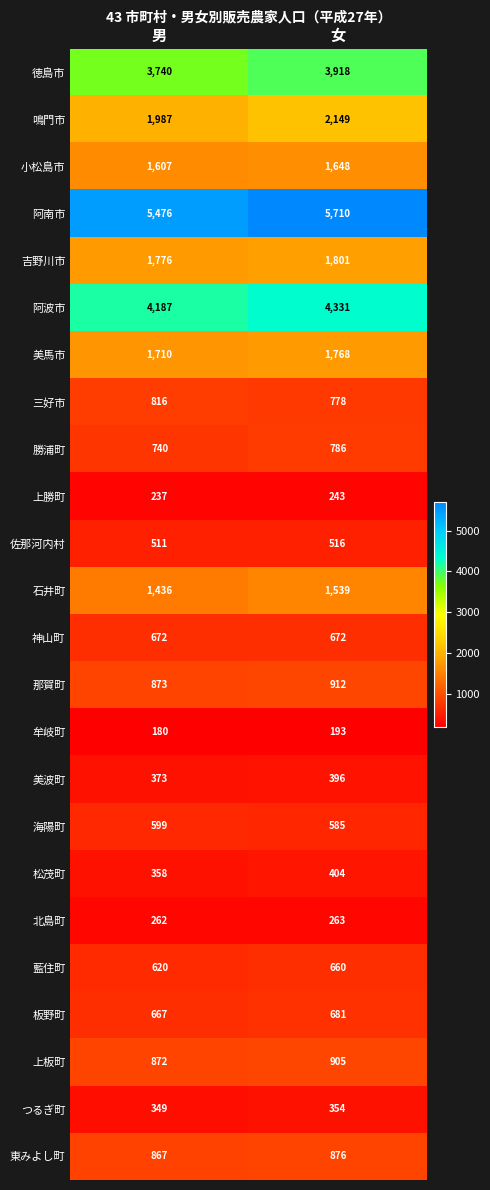

Which series changed the most between 男 and 女?

阿南市